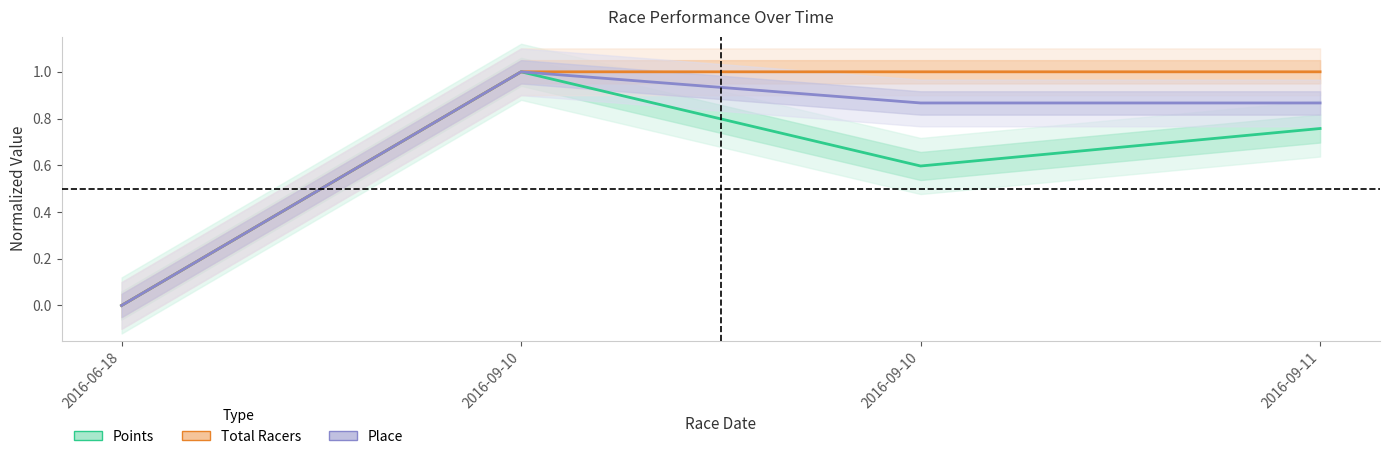

At how many categories does at least one series exceed 0?

3